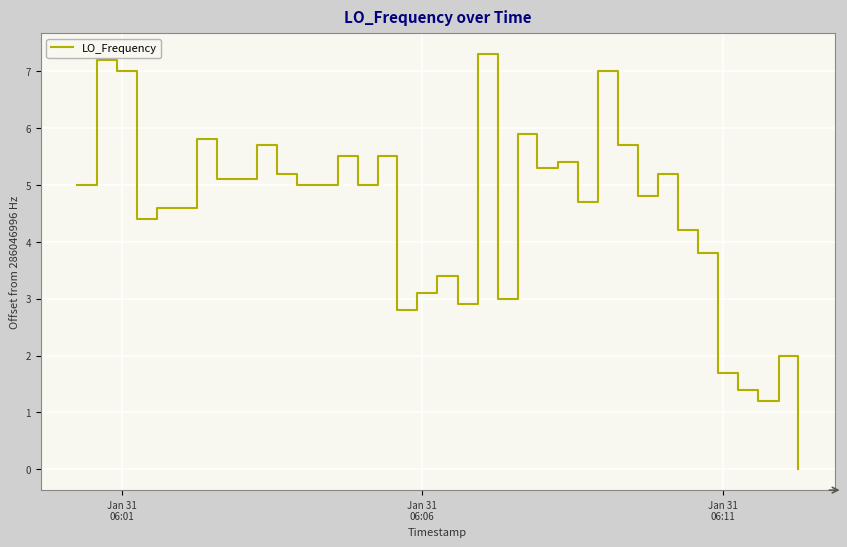

What is the maximum value shown in the chart?

7.3